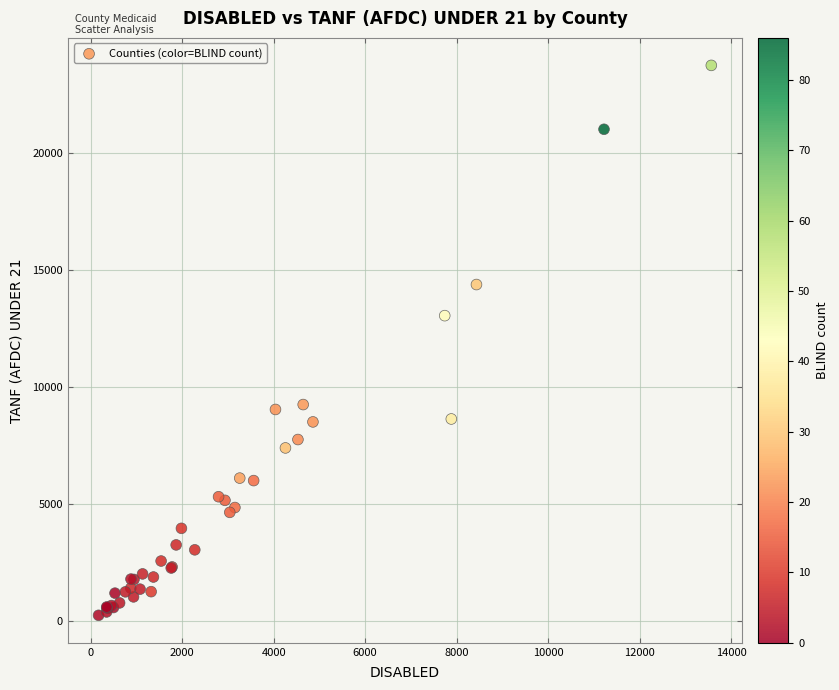

What Y value in the scatter plot is closest to 11989?

13043